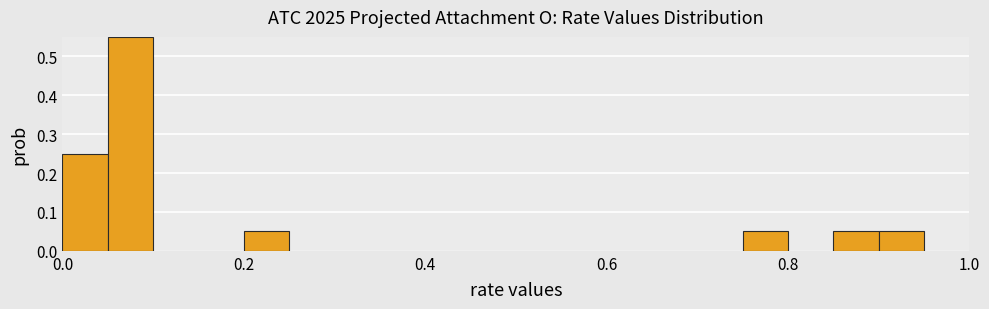

Read against the x-axis, roughly where is the centre of the tallest bar?

0.08